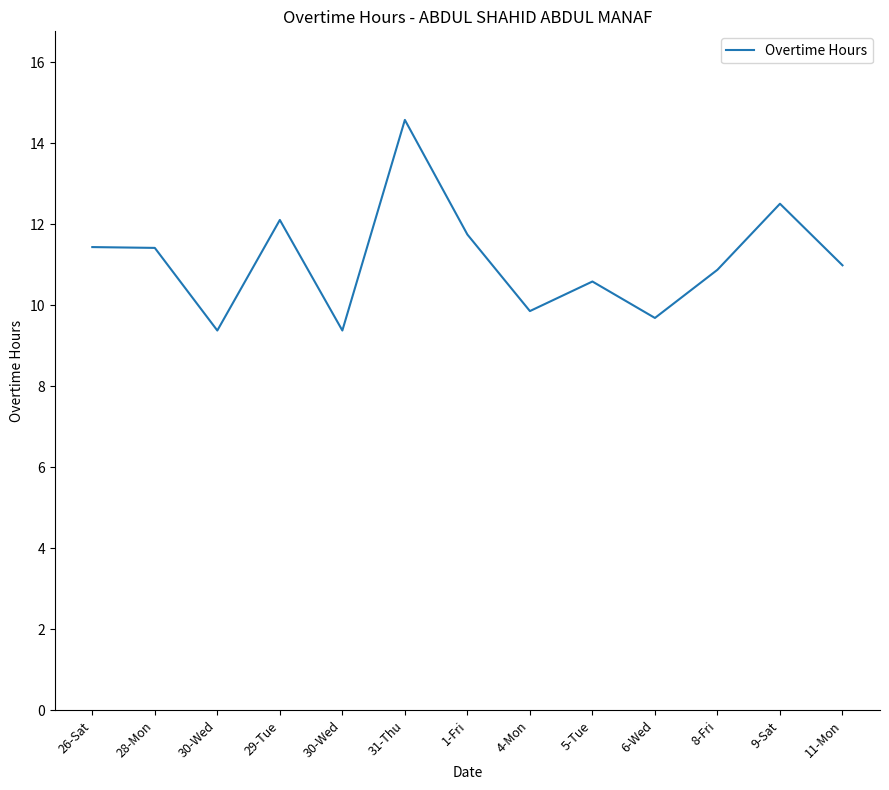

Is it true that the value at 1-Fri is 11.8?

True